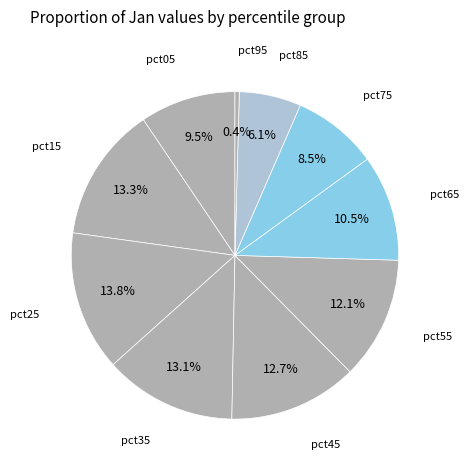

How many segments does this pie chart have?

10